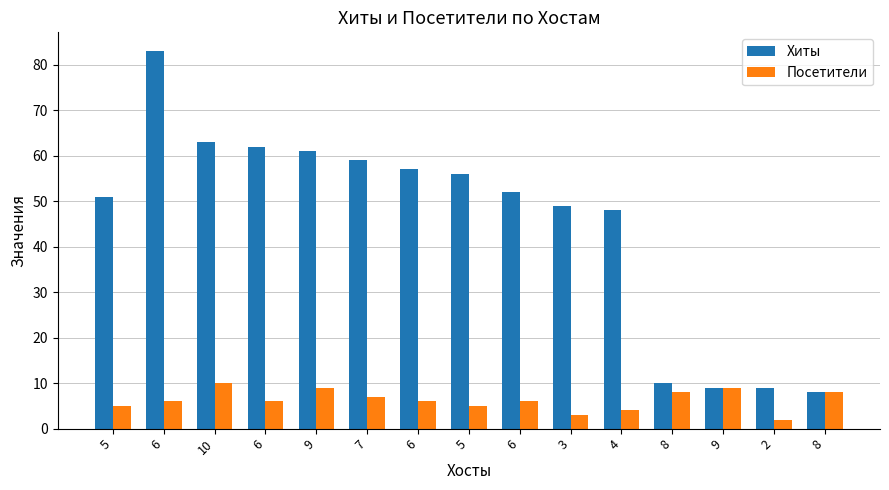

At which label does Хиты reach its minimum?

8